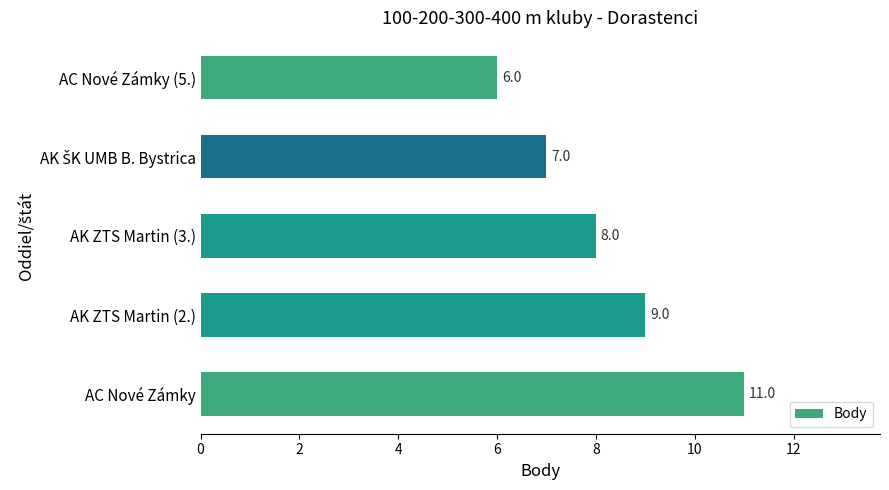

What is the greatest value displayed?

11